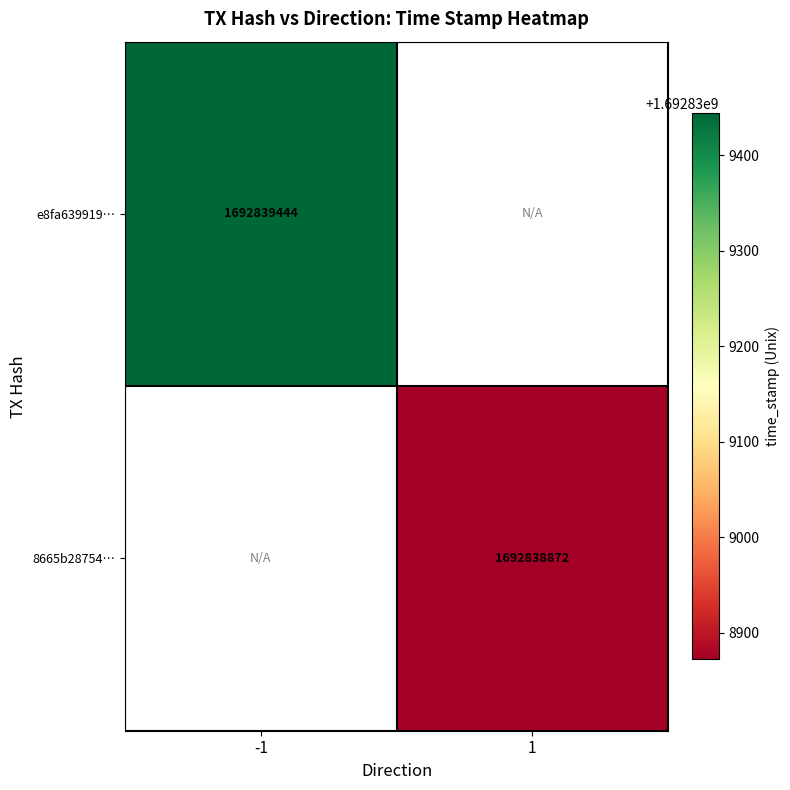

The value of e8fa63991958fe11abbf90ec2e557d4714a6636 at direction is 0. True or false?

False